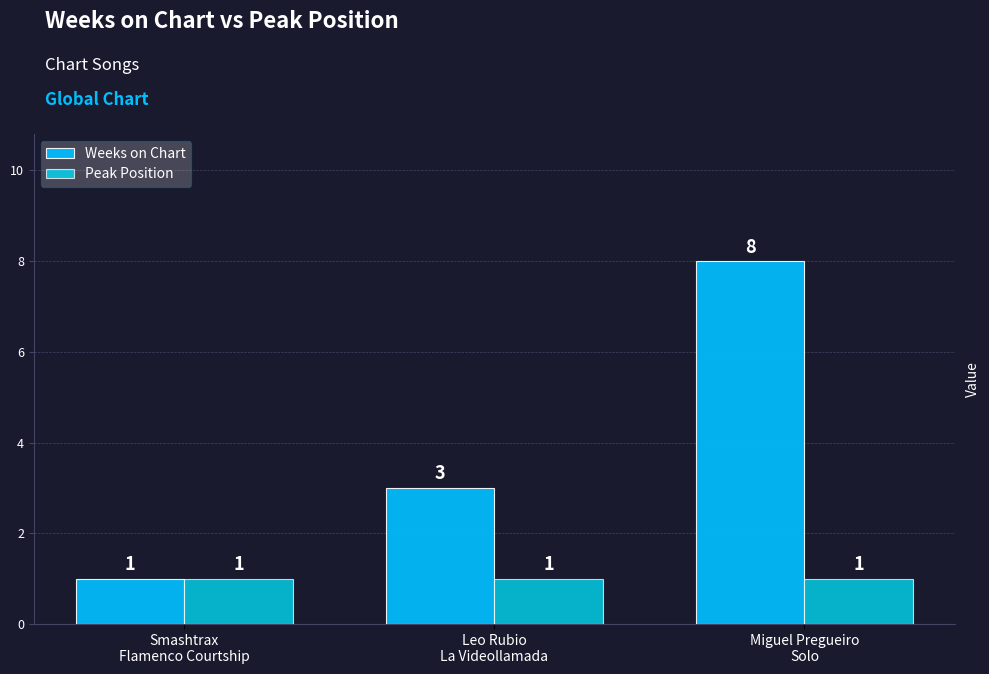

What is the difference between the maximum and minimum values in the Weeks on Chart series?

7